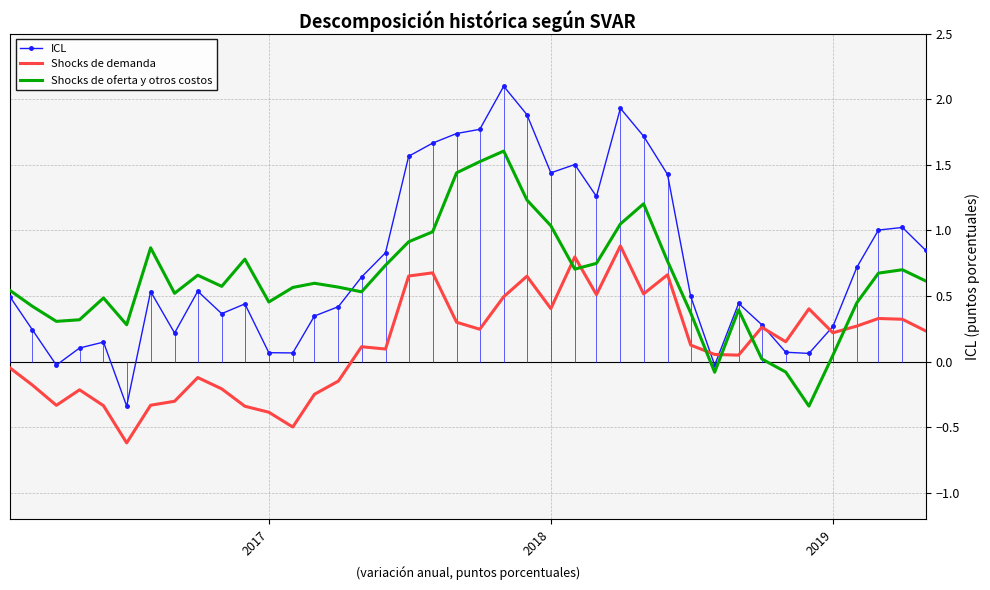

How many series are shown in this chart?

3